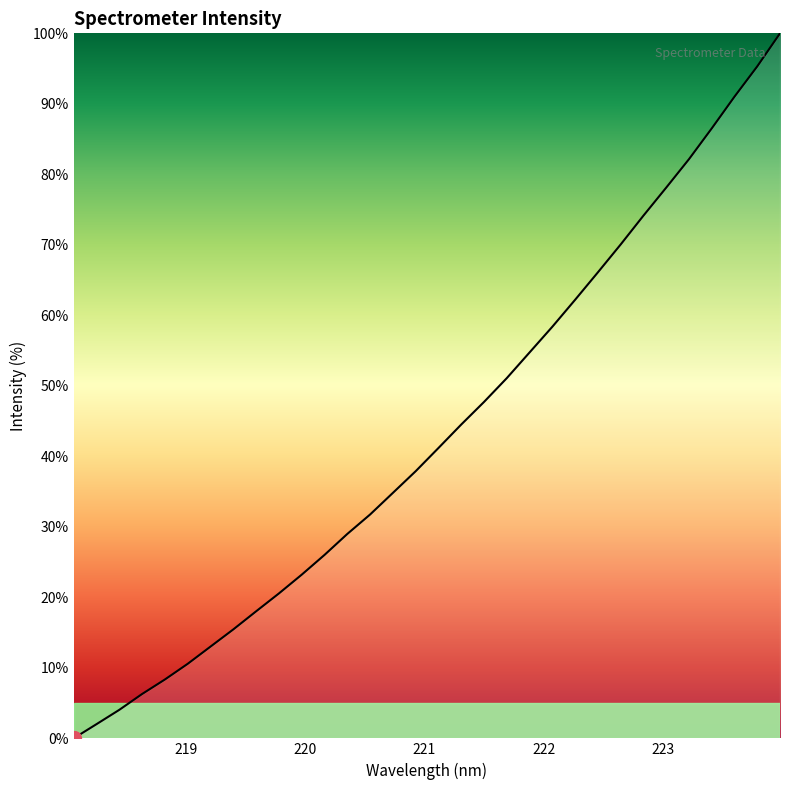

What is the difference between the maximum and minimum values?

100.0